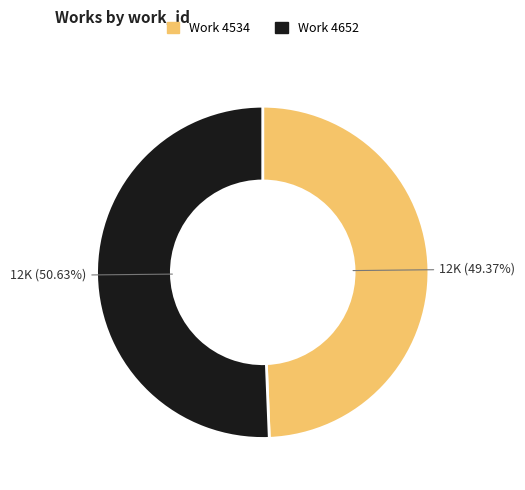

Is there a majority slice in this chart?

Yes